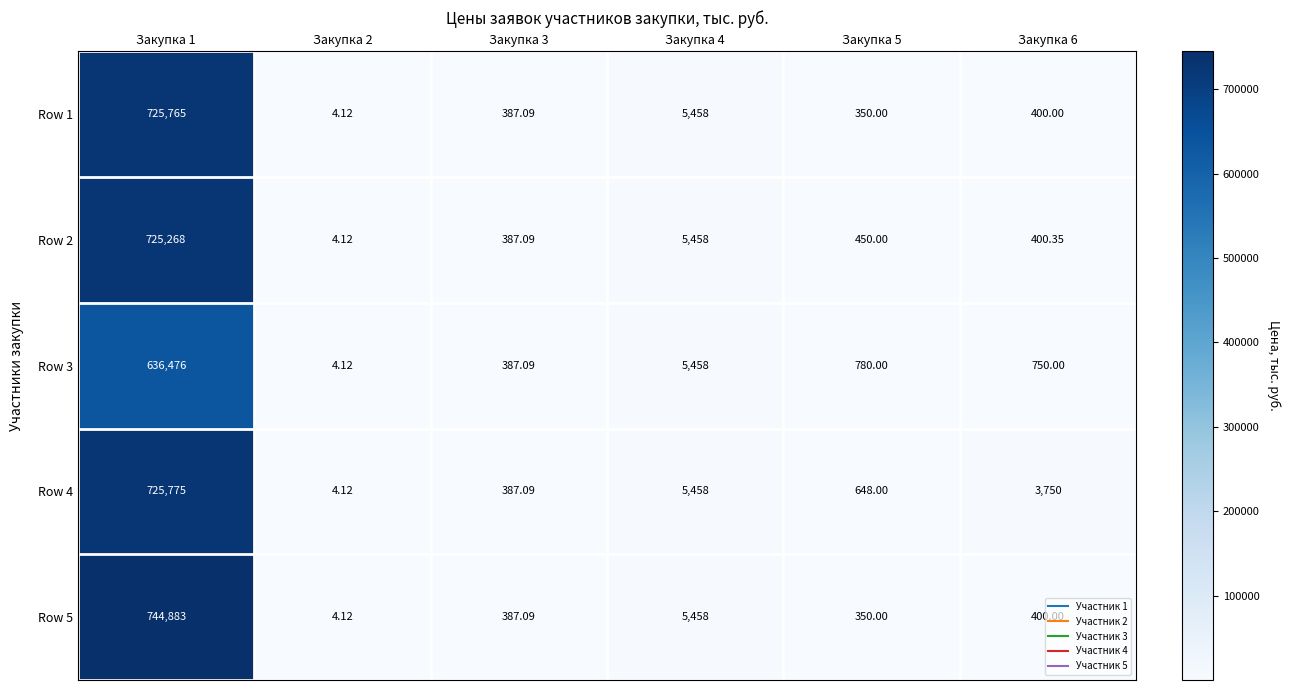

Is the value of Row 4 at Закупка 3 greater than the value of Row 5 at Закупка 4?

No